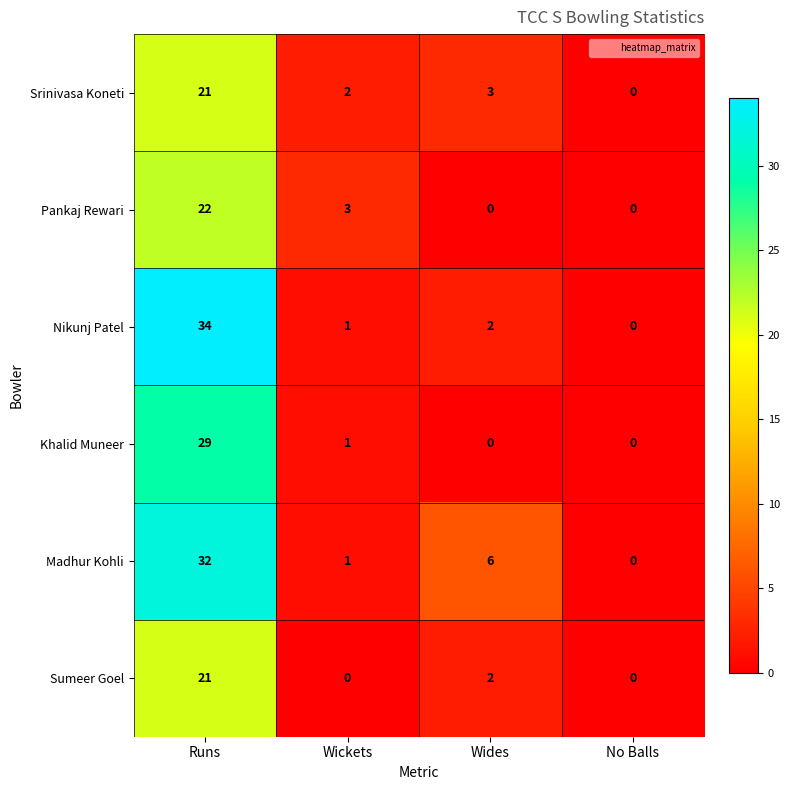

List the labels in order of Nikunj Patel value, largest first.

Runs, Wides, Wickets, No Balls